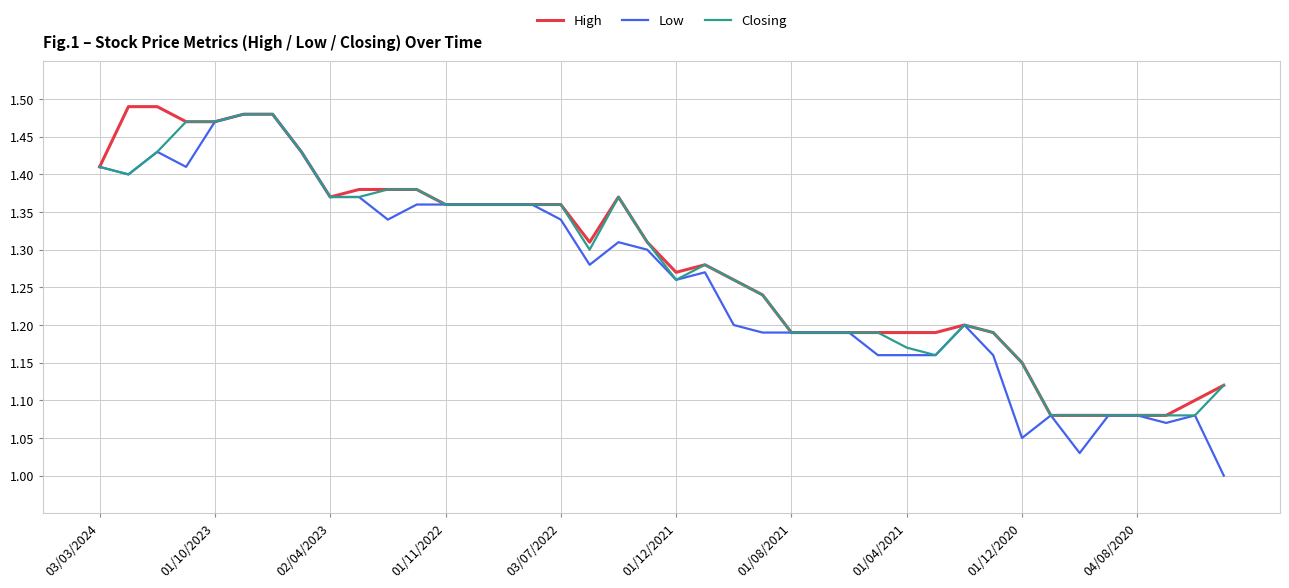

Which series has the largest range (max minus min)?

Low